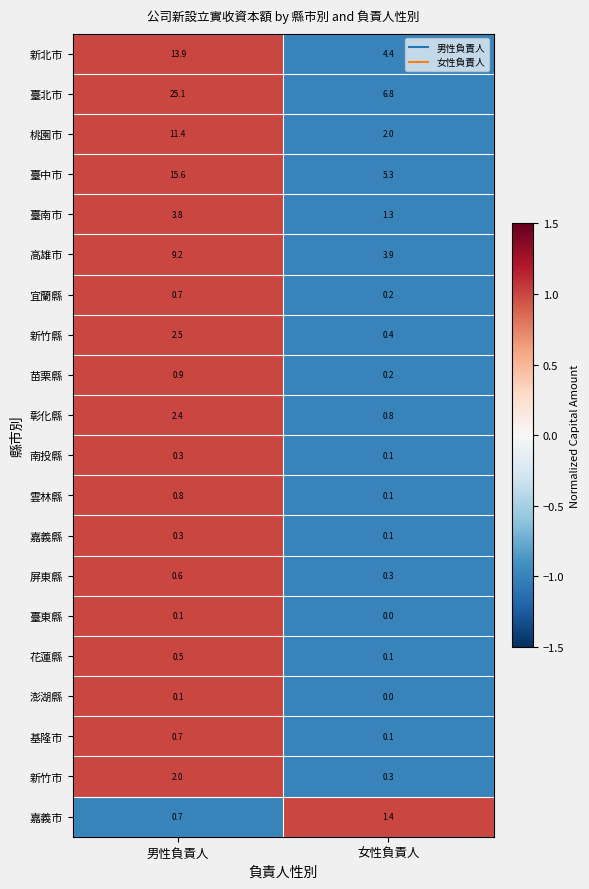

True or false: 屏東縣 has a value of 0.6 at 男性負責人.

True